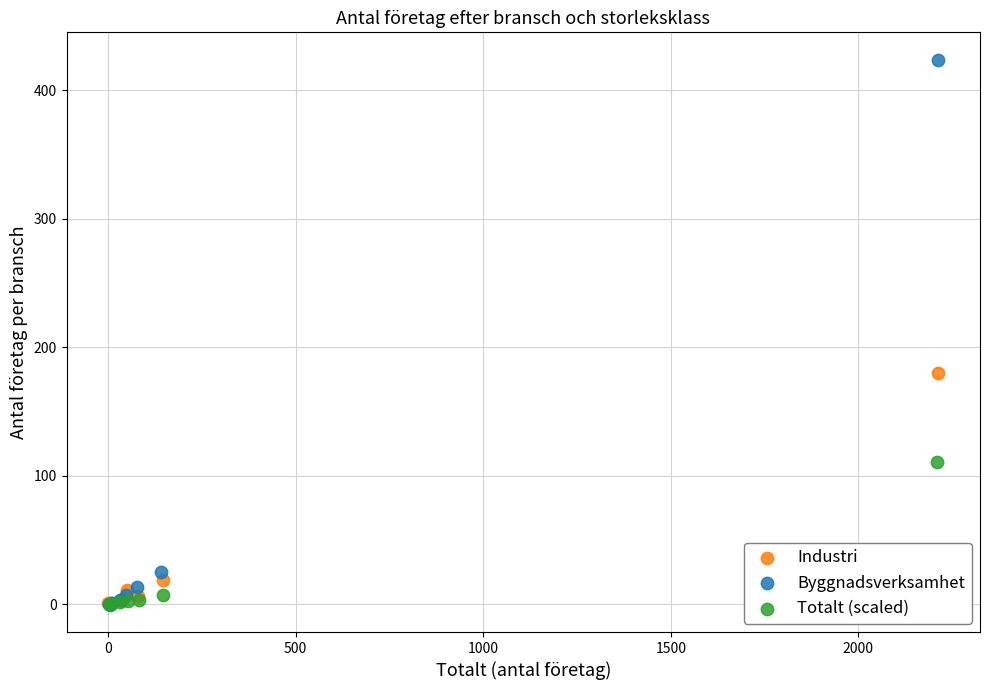

Which series has the largest Y range (max minus min)?

Byggnadsverksamhet